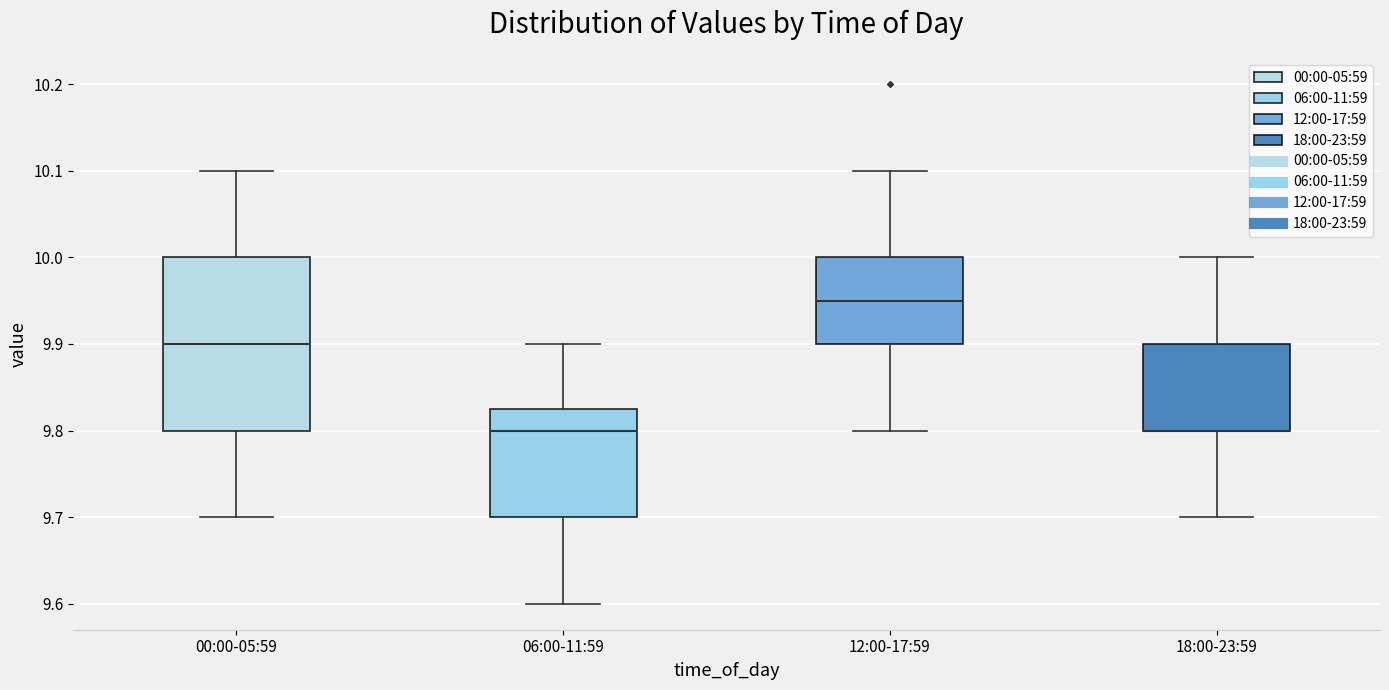

Comparing the boxes themselves (not the whiskers), which one is the tallest?

00:00-05:59